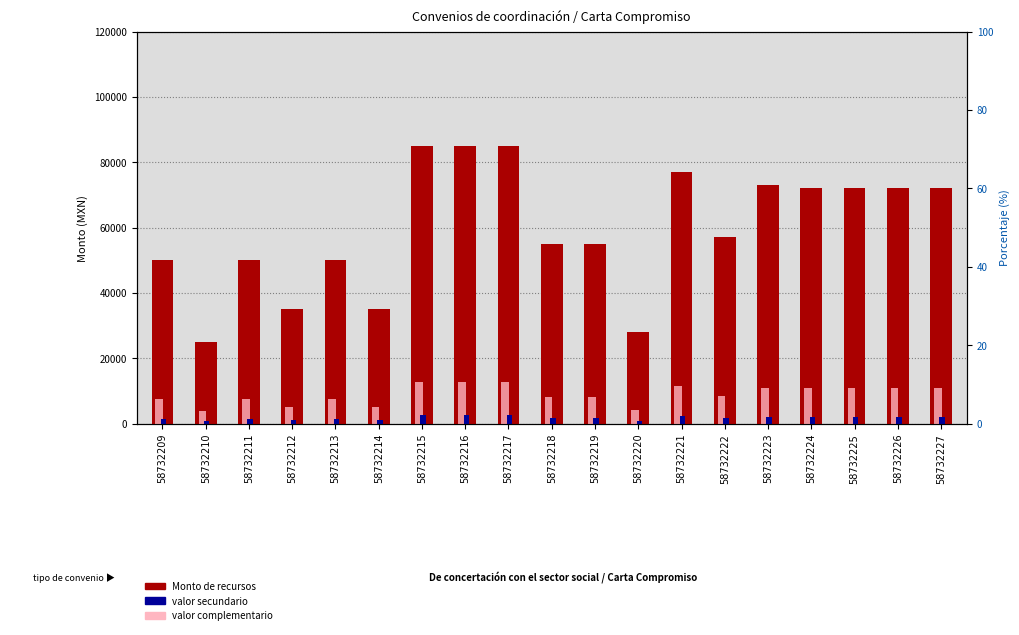

What is the approximate value of valor secundario at 58732213, to the nearest 10?

1500